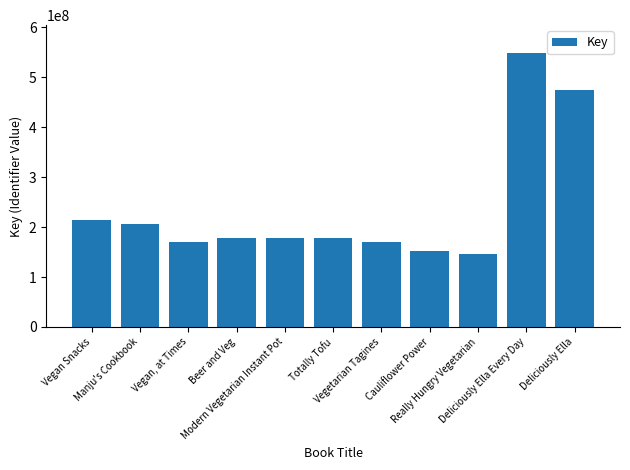

What is the smallest value displayed?

146340173